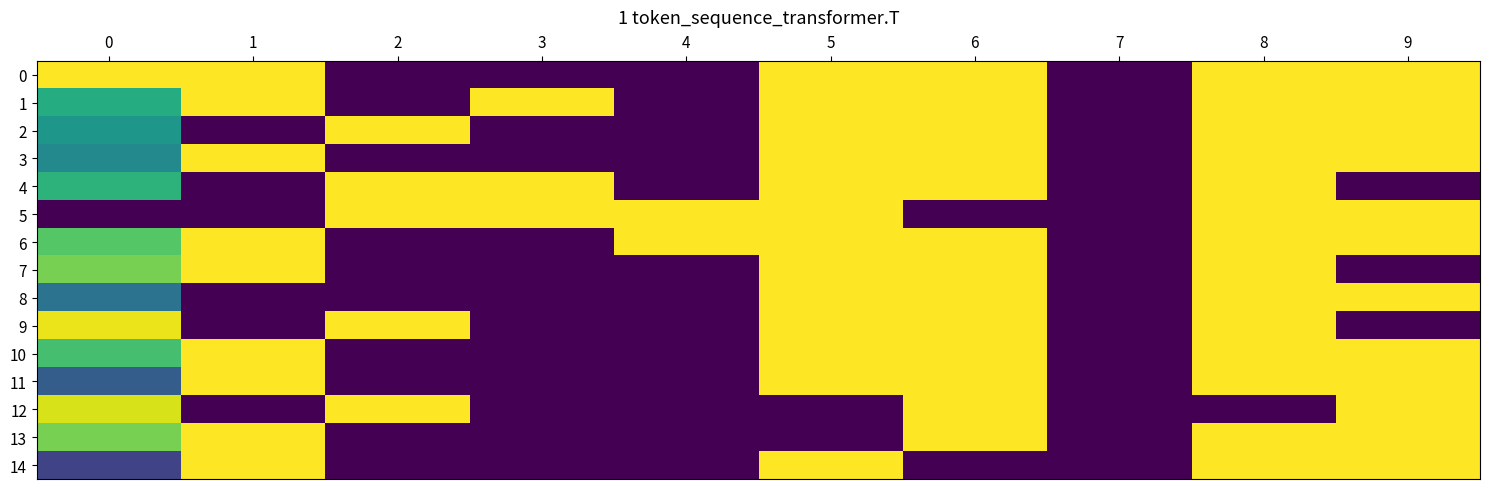

What is the total value across all series at 2?

5.0